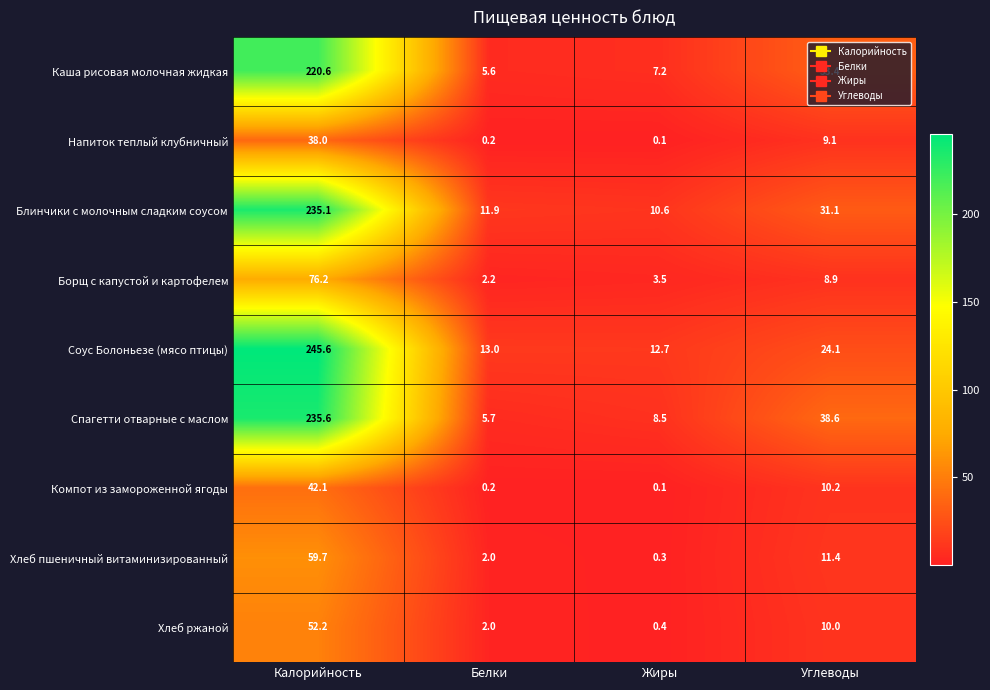

Is it true that Компот из замороженной ягоды equals 0.2 at Белки?

True